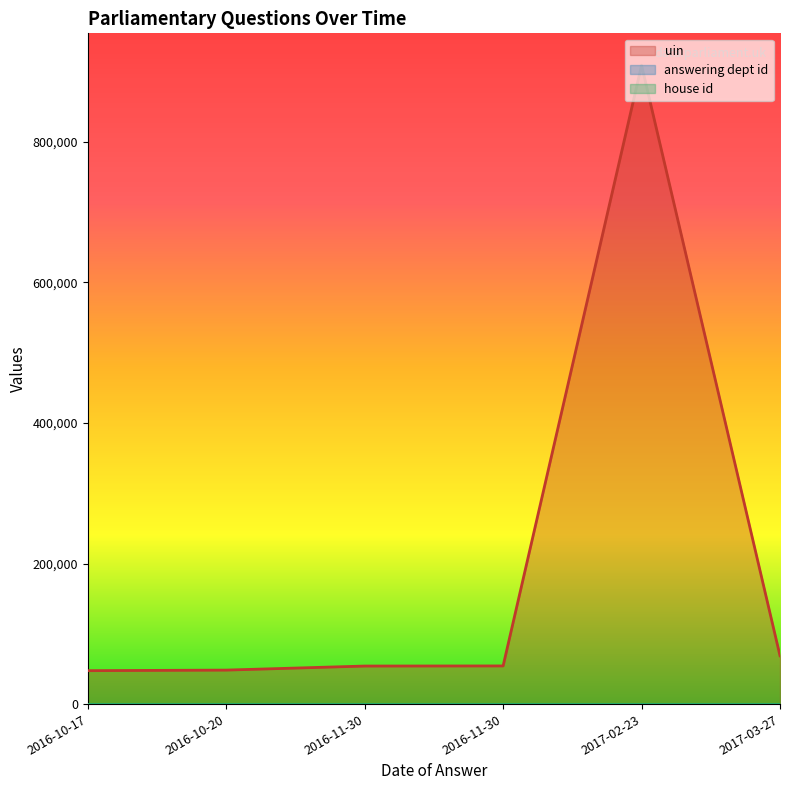

What is the value of the answering dept id point at the 1st from the left?

27